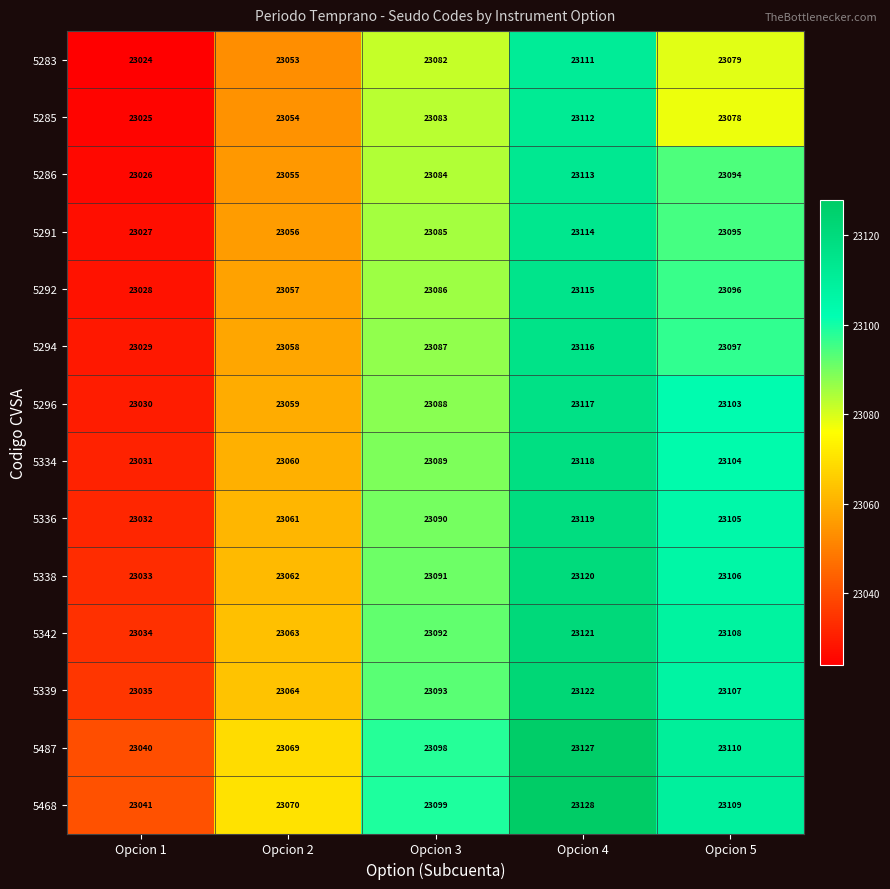

What value does the 5294 series have at Opcion 1, to the nearest 5?

23030